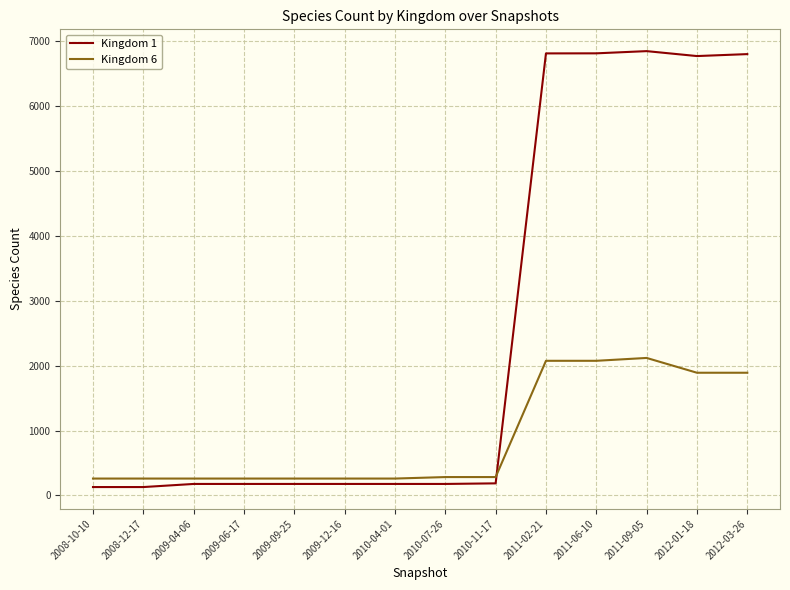

The value of Kingdom 6 at 2009-04-06 is 260. True or false?

True